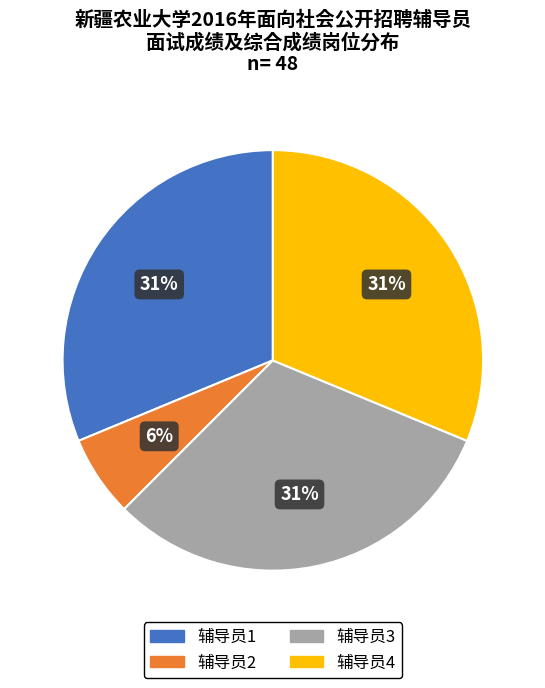

Does 辅导员1 account for over 50% of the chart?

No